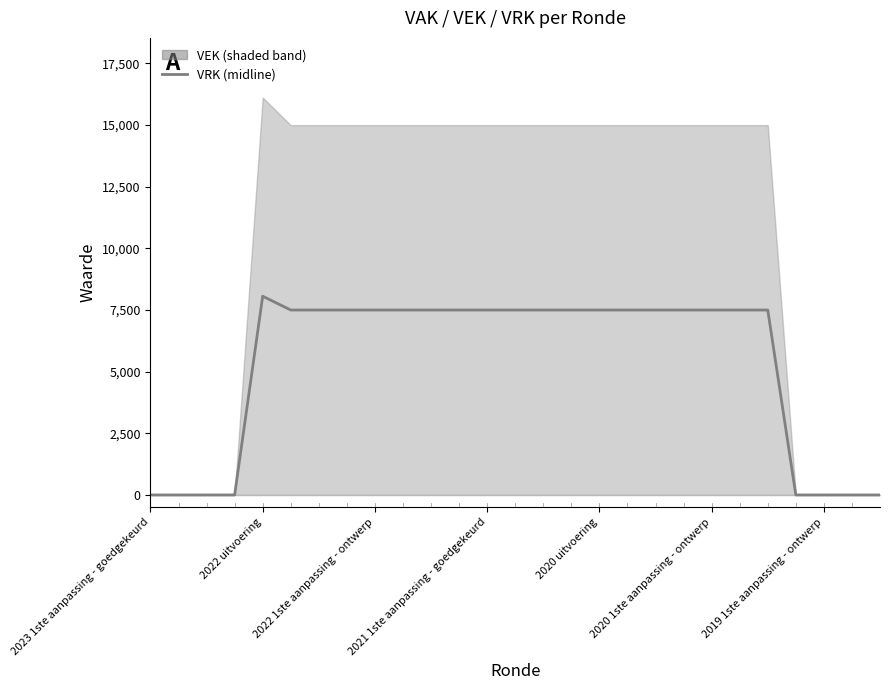

True or false: there are more than 1 points higher than both neighbors.

False